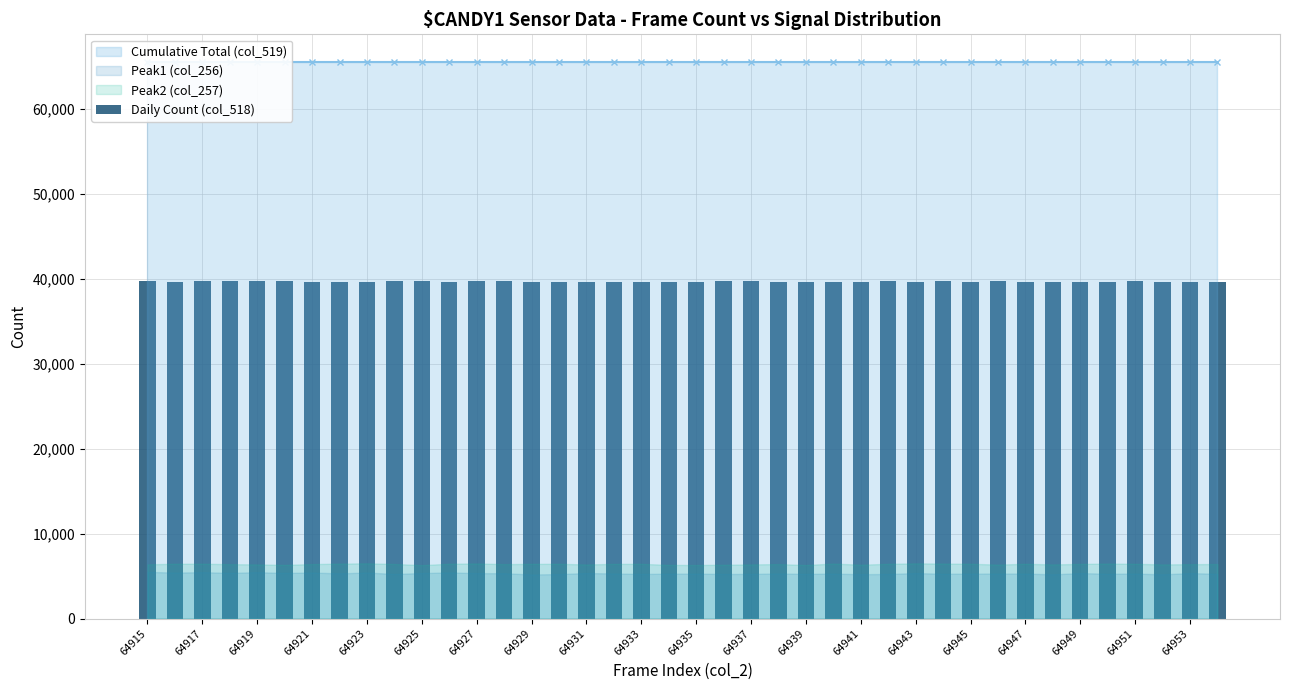

What is the value of the 7th bar from the left?

39584